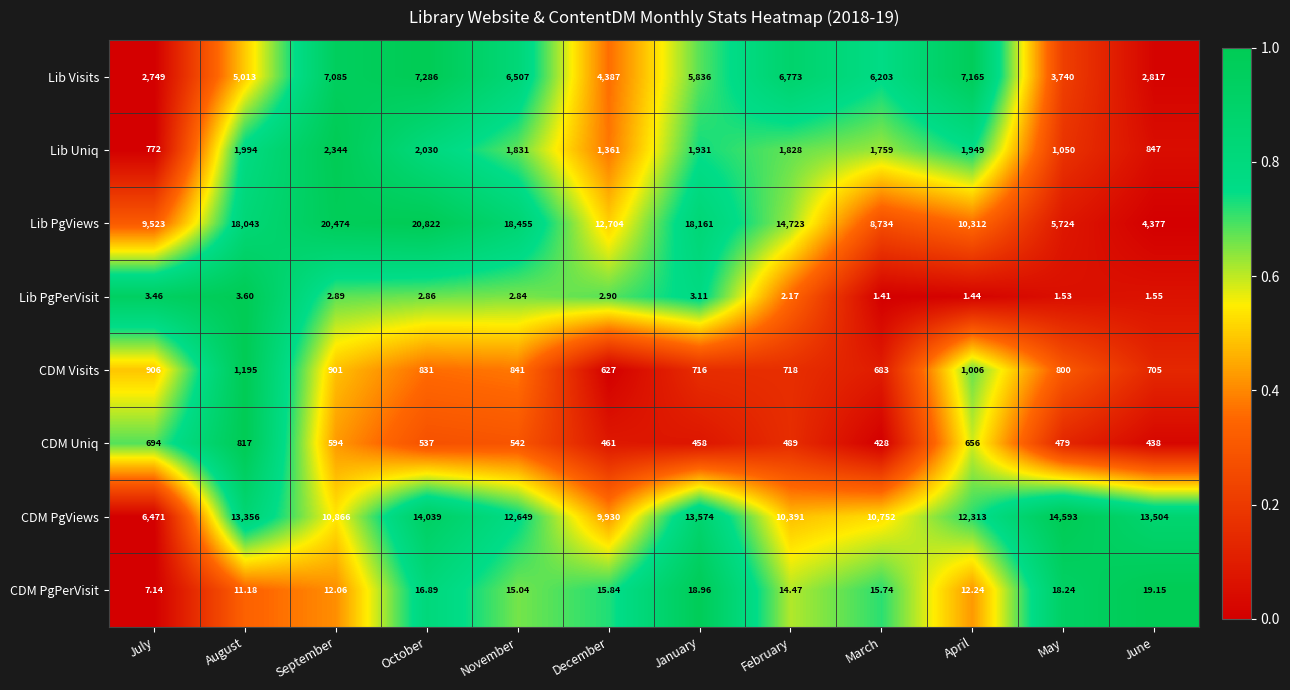

At which label does CDM Uniq reach its peak?

August